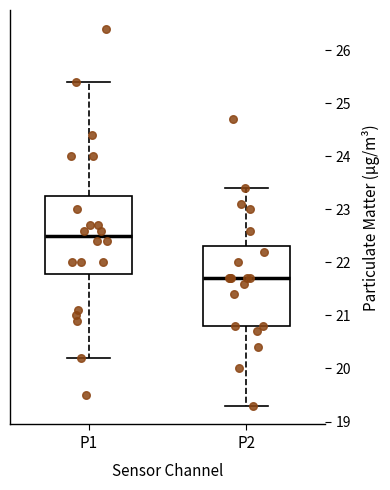

Reading left to right, transcribe this box plot: for each box, give where its median line is, the range the box spans, and where its two whiskers end, as read against the y-axis. The values are not printed on the chart, so give them approximately, as read against the axis.

P1: median 22.5, box 21.8 to 23.3, whiskers 20.2 to 25.4
P2: median 21.7, box 20.8 to 22.3, whiskers 19.3 to 23.4